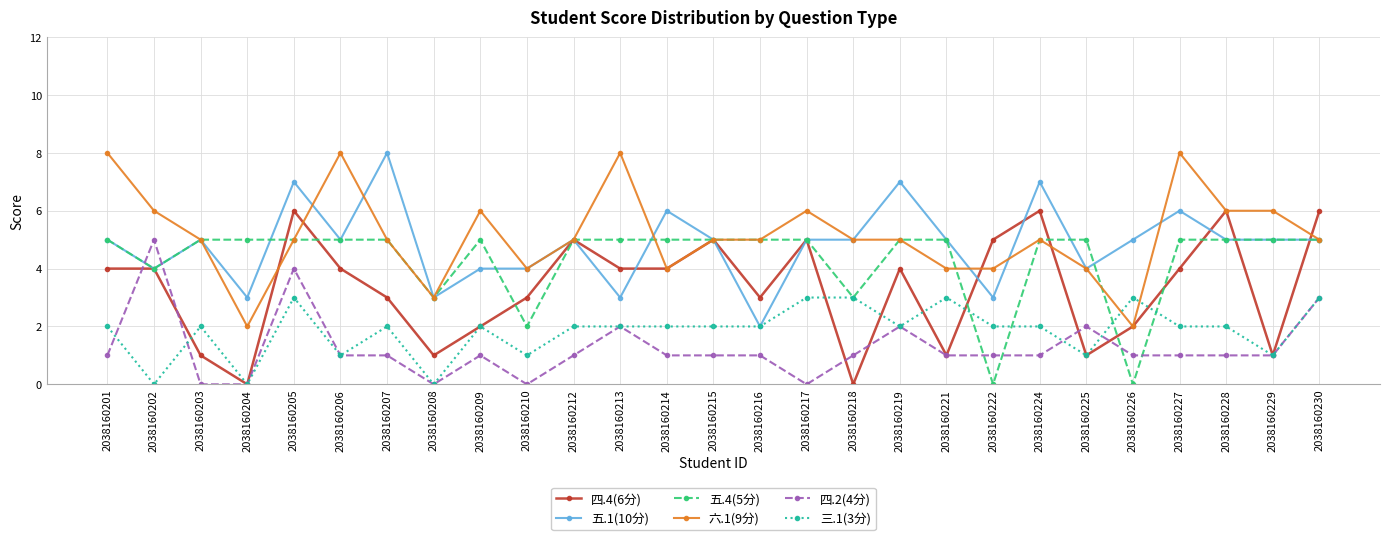

What is the spread (max minus min) of values at 2038160208?

3